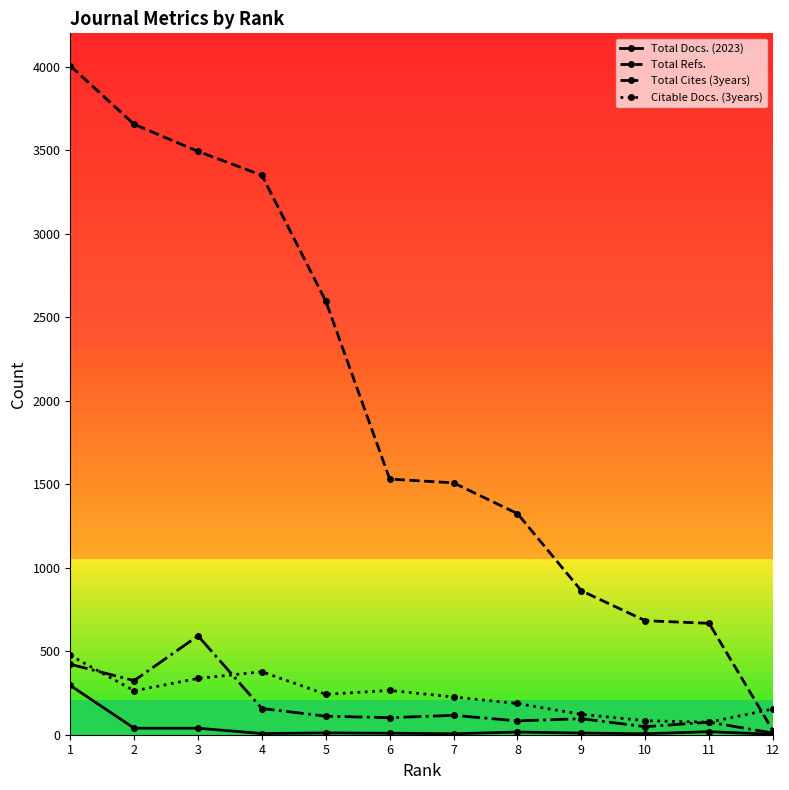

What is the greatest value displayed?

4006